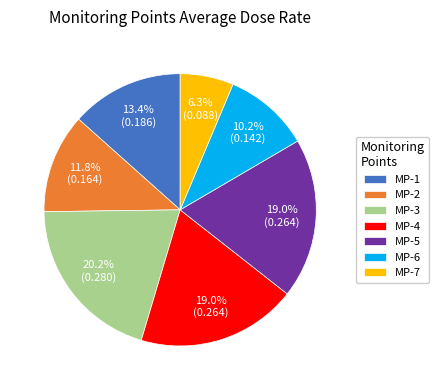

To the nearest percent, what portion does MP-4 represent?

19%